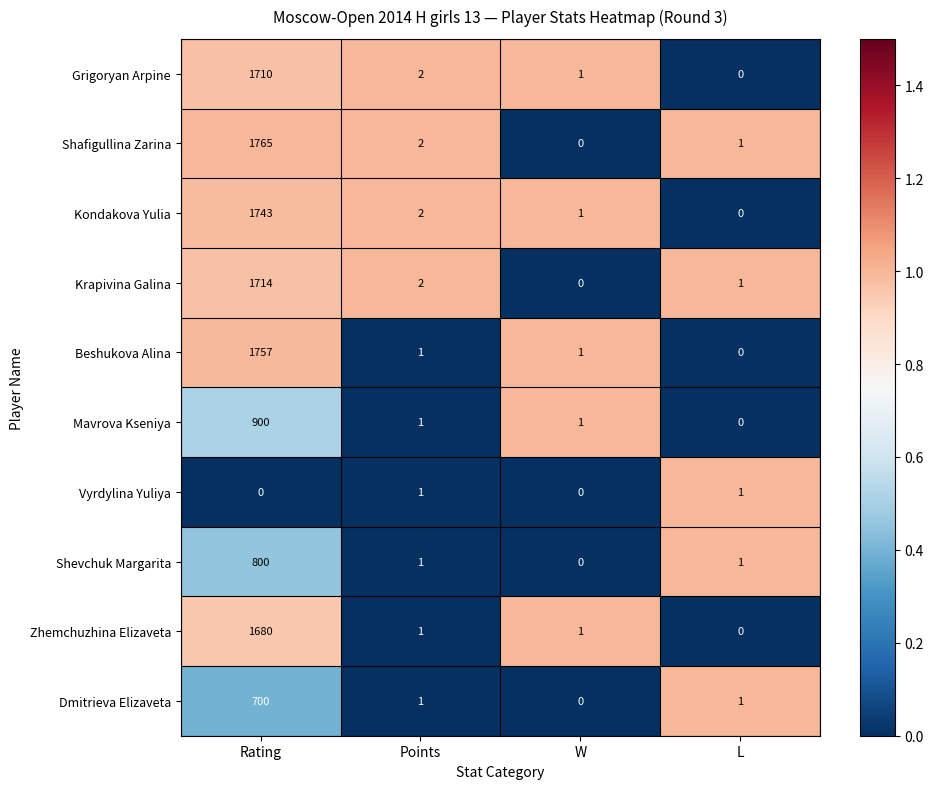

At which category is the sum across all series the highest?

Rating